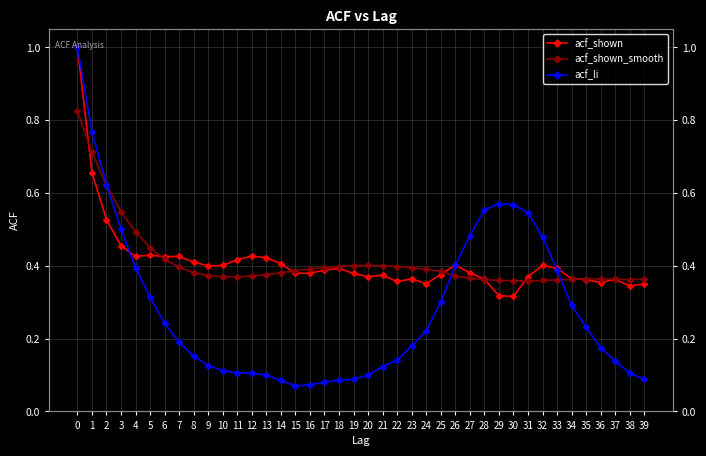

Is this an area chart (filled region under the line)?

No